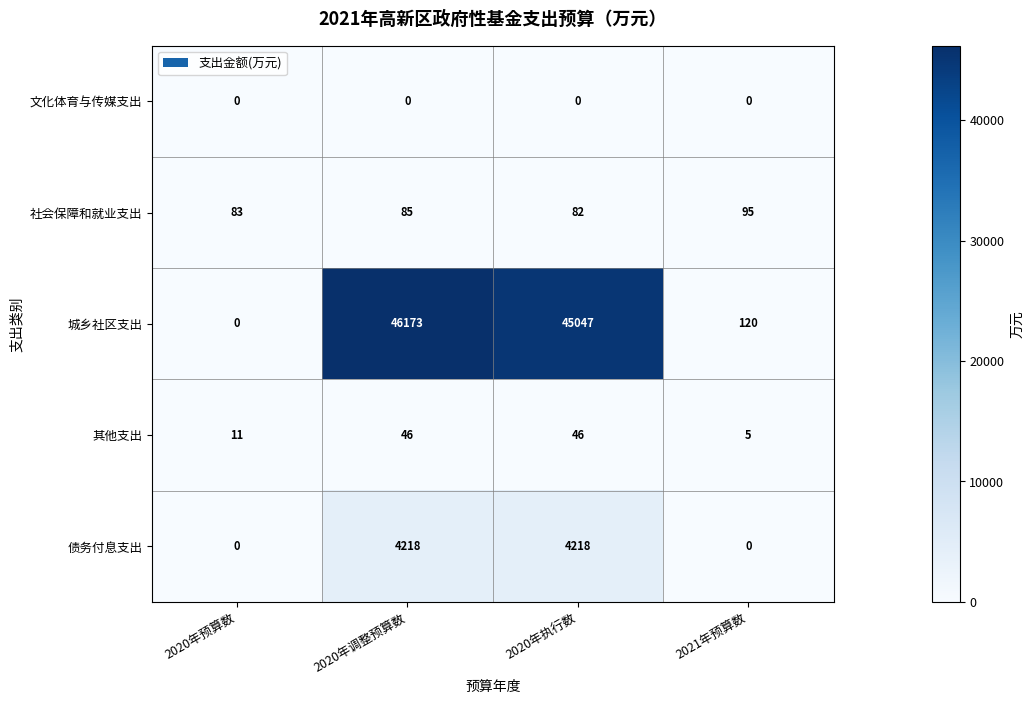

List the series in order of their peak value, highest first.

城乡社区支出, 债务付息支出, 社会保障和就业支出, 其他支出, 文化体育与传媒支出